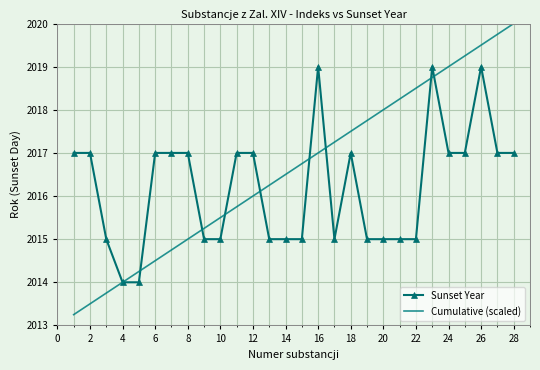

What is the greatest value displayed?

2020.0